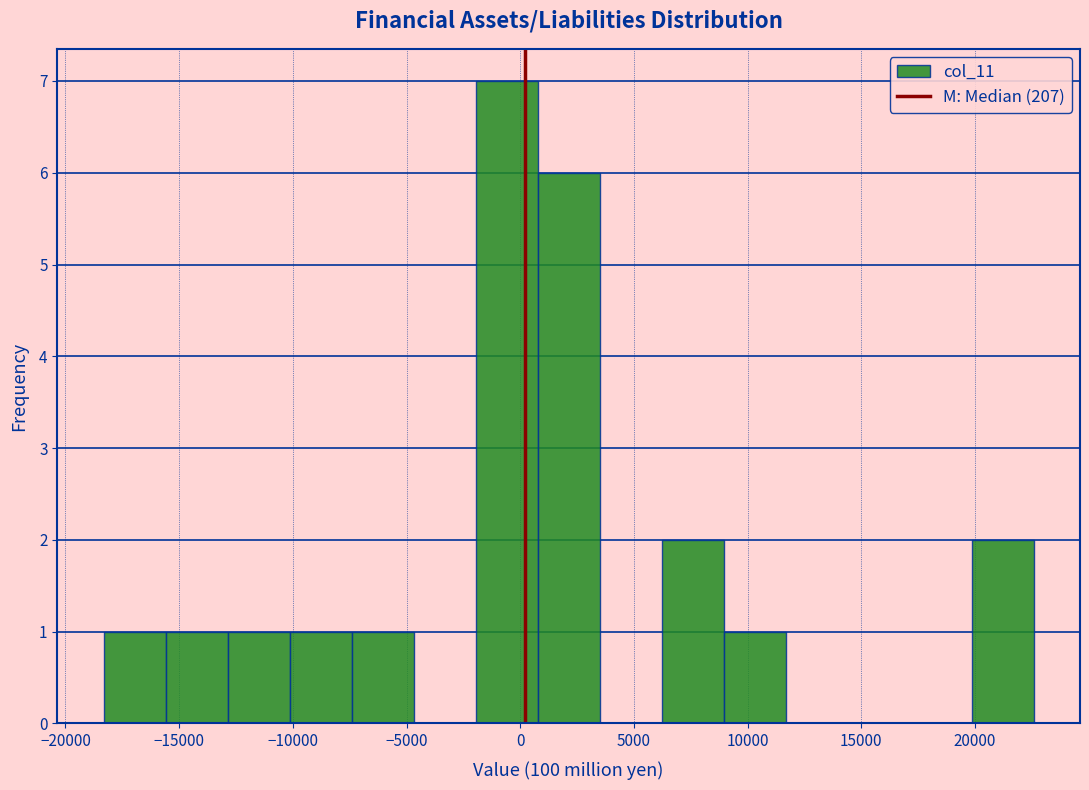

Reading left to right, list every bar in this chart as the range it spans on the x-axis followed by its height. Neither the bar edges nor the heights are printed on the chart, so give them approximately, as read against the axes.

-18500 to -15500: 1
-15500 to -13000: 1
-13000 to -10000: 1
-10000 to -7500: 1
-7500 to -4500: 1
-4500 to -2000: 0
-2000 to 1000: 7
1000 to 3500: 6
3500 to 6000: 0
6000 to 9000: 2
9000 to 11500: 1
11500 to 14500: 0
14500 to 17000: 0
17000 to 20000: 0
20000 to 22500: 2